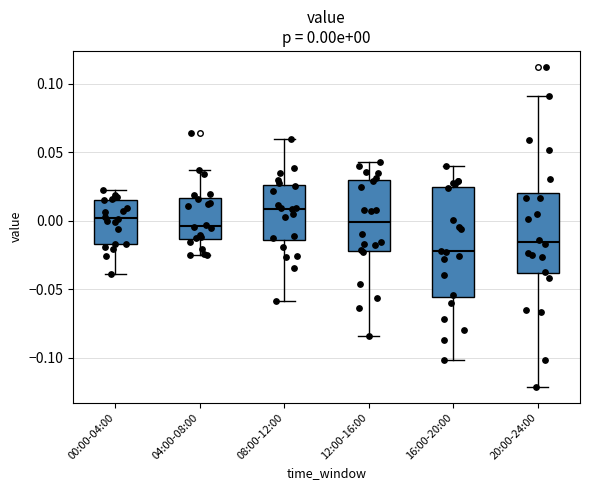

Which box has the highest median line?

08:00-12:00